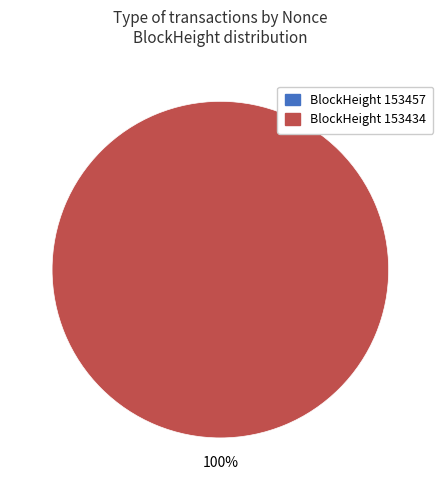

Is it true that 153434 is 100% of the pie?

True